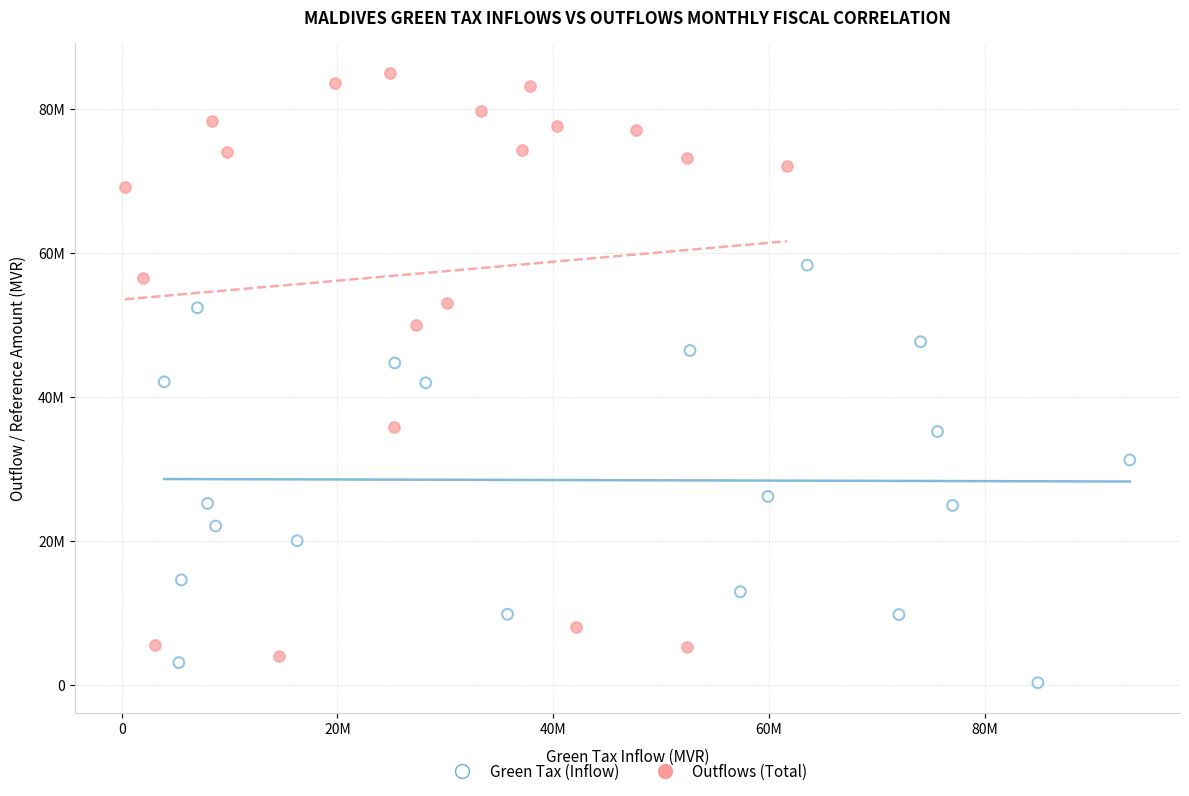

Which series reaches the minimum Y coordinate?

Green Tax (Inflow)